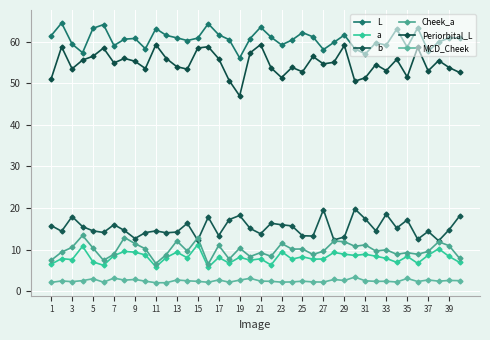

How many distinct data groups are displayed?

6